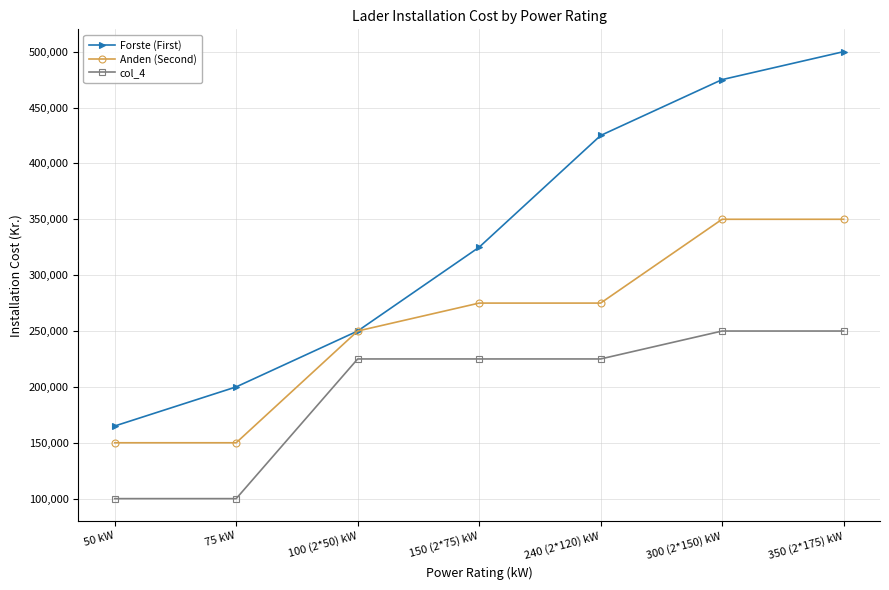

Does the chart display data point markers on the line(s)?

Yes